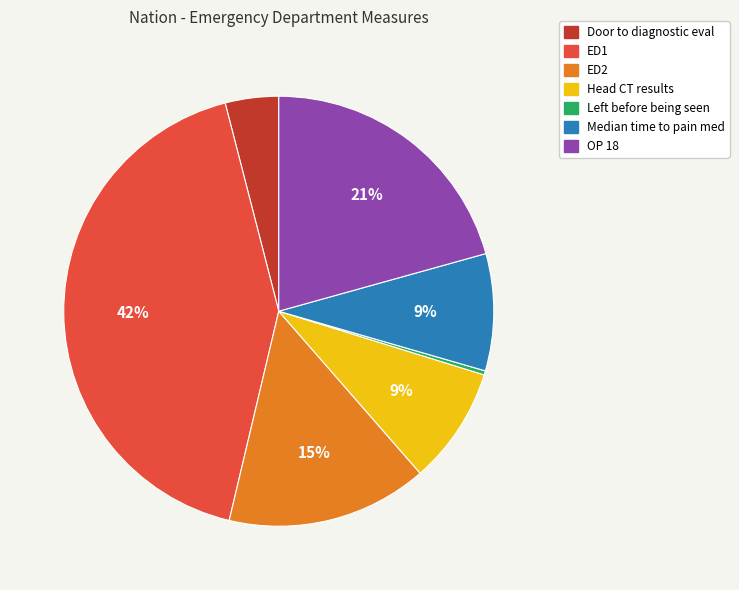

Is the sum of Door to diagnostic eval and ED1 greater than half?

No